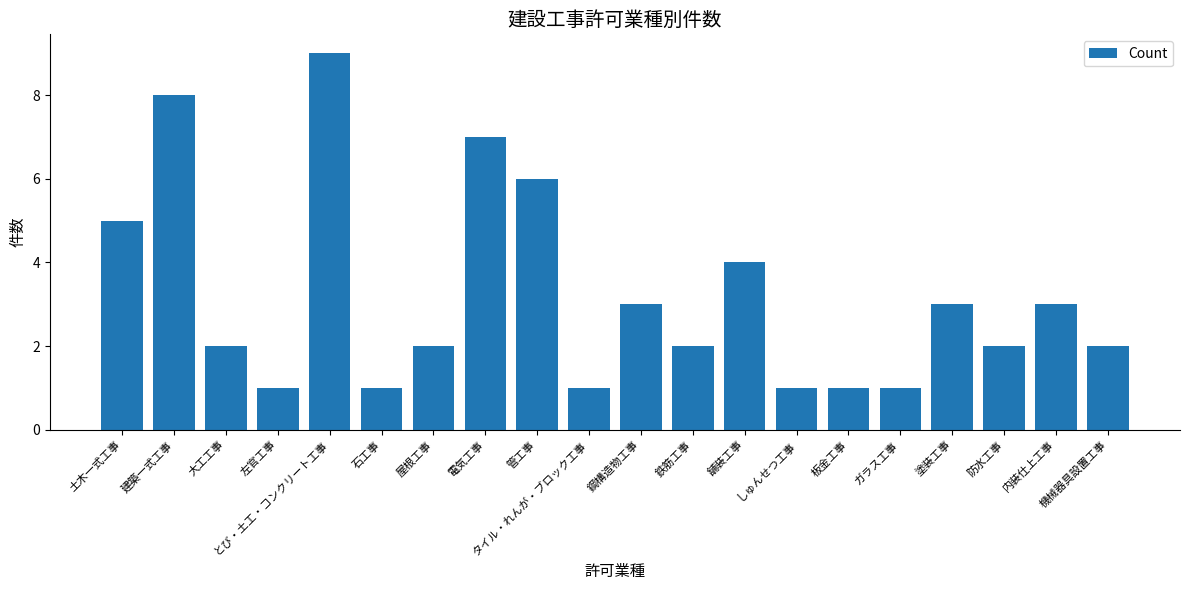

What is the ratio of the value at 塗装工事 to the value at 建築一式工事?

0.4